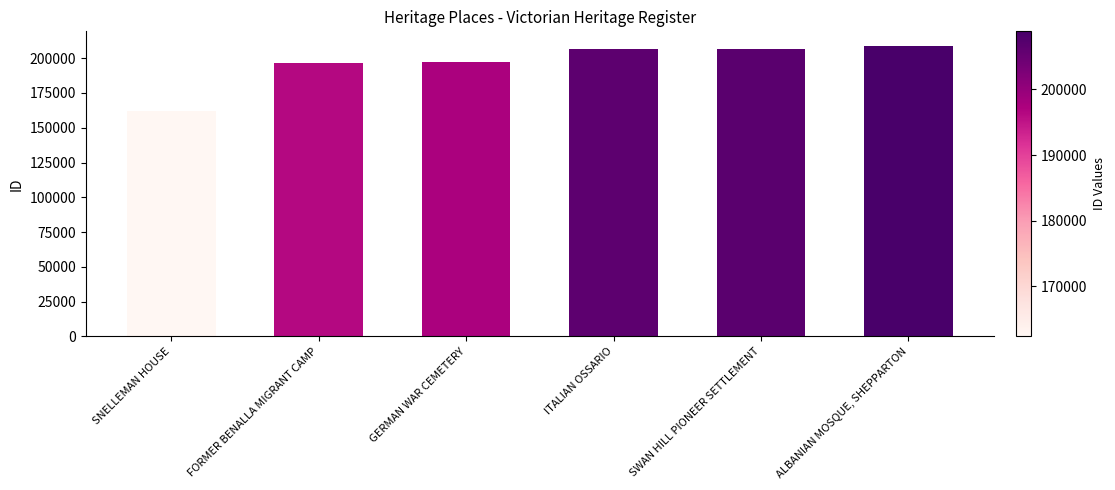

Rank the categories by value from lowest to highest.

SNELLEMAN HOUSE, FORMER BENALLA MIGRANT CAMP, GERMAN WAR CEMETERY, ITALIAN OSSARIO, SWAN HILL PIONEER SETTLEMENT, ALBANIAN MOSQUE, SHEPPARTON